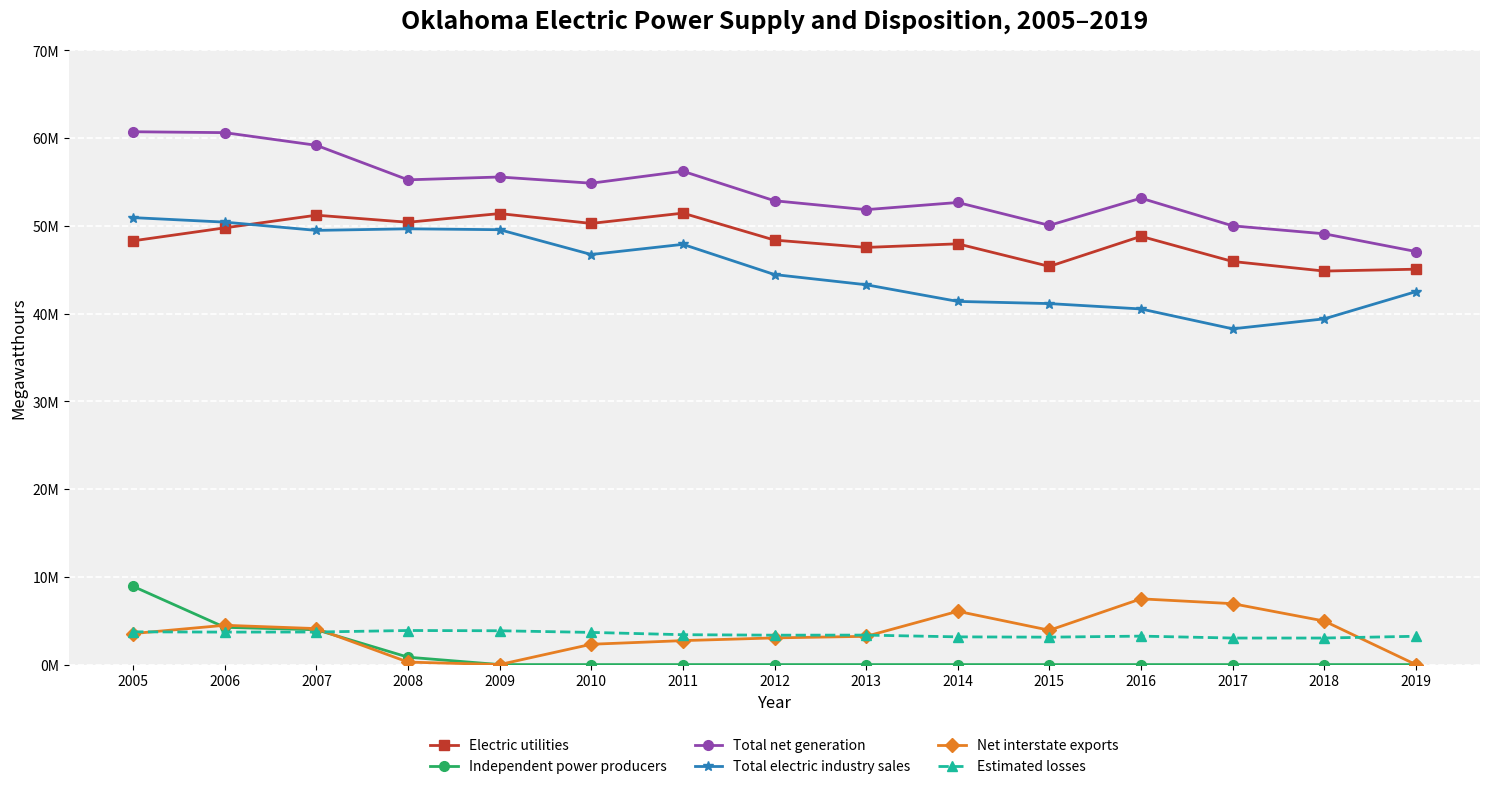

Between 2009 and 2014, which series saw the biggest shift?

Total electric industry sales